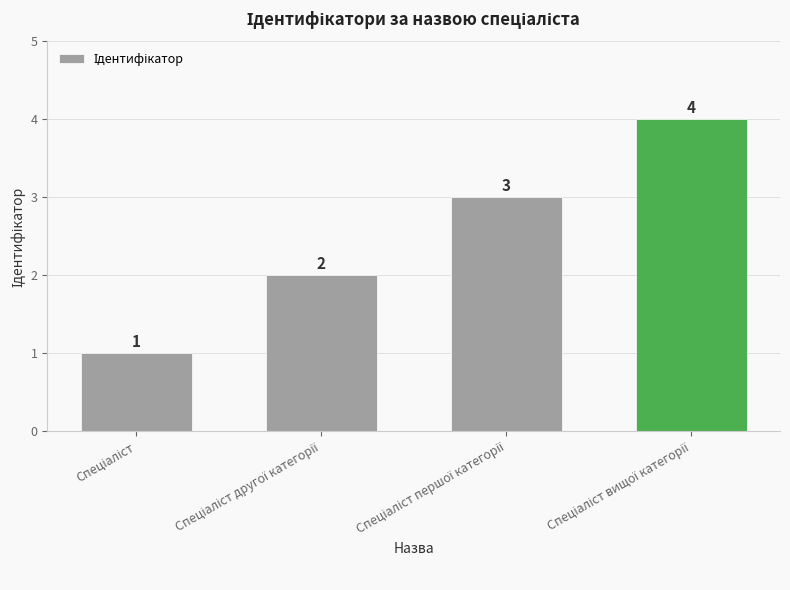

Count the values in the range 2 to 4.

3